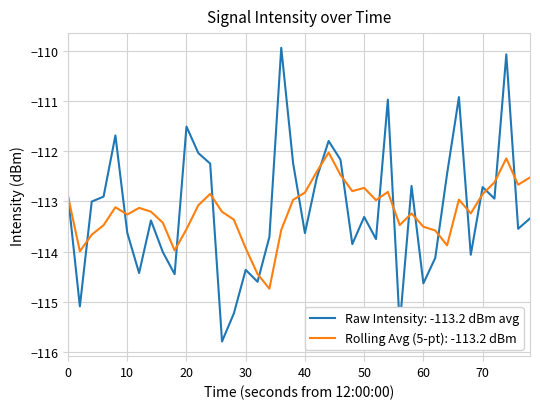

Which series has the largest range (max minus min)?

Raw Intensity: -113.2 dBm avg